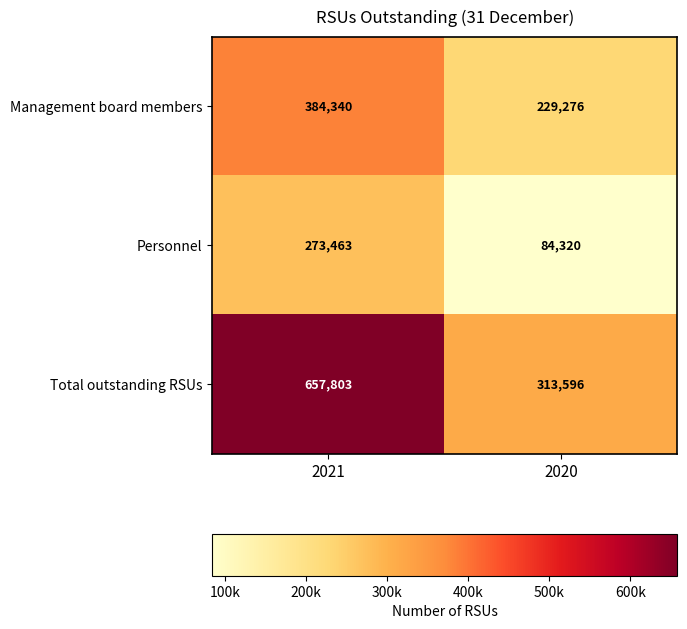

At which category is the sum across all series the highest?

2021